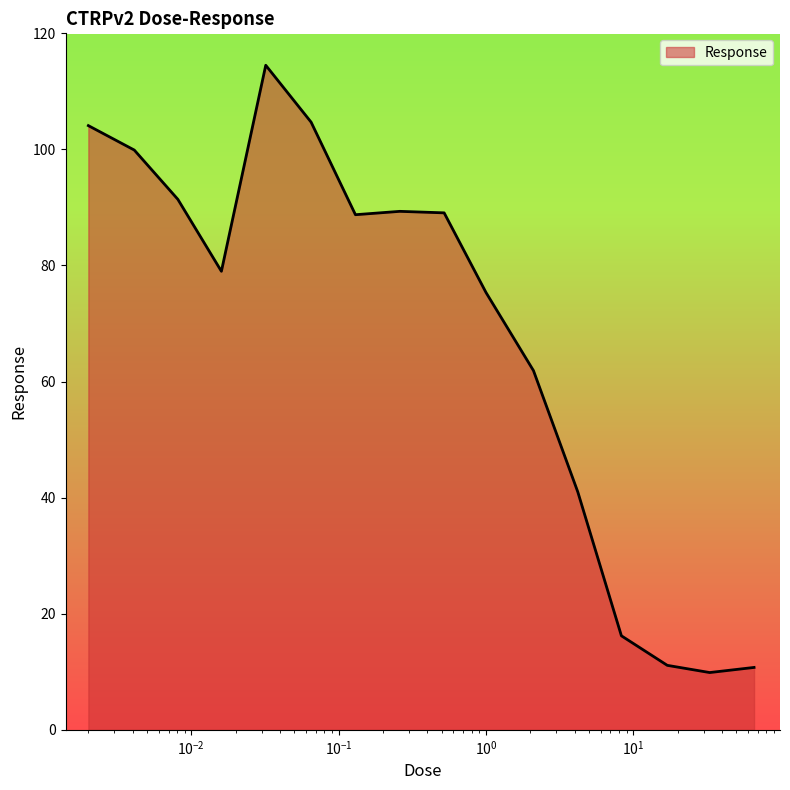

What is the smallest value displayed?

9.9